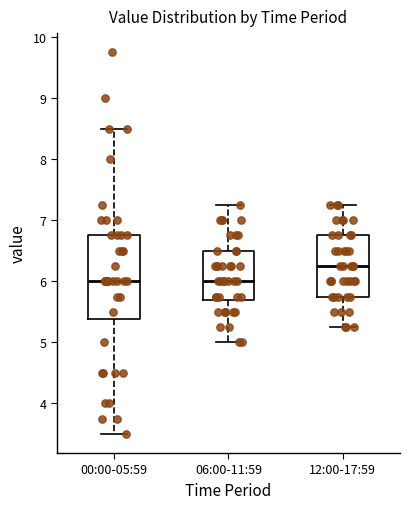

Reading left to right, transcribe this box plot: for each box, give where its median line is, the range the box spans, and where its two whiskers end, as read against the y-axis. The values are not printed on the chart, so give them approximately, as read against the axis.

00:00-05:59: median 6.0, box 5.4 to 6.8, whiskers 3.5 to 8.5
06:00-11:59: median 6.0, box 5.7 to 6.5, whiskers 5.0 to 7.3
12:00-17:59: median 6.3, box 5.8 to 6.8, whiskers 5.3 to 7.3